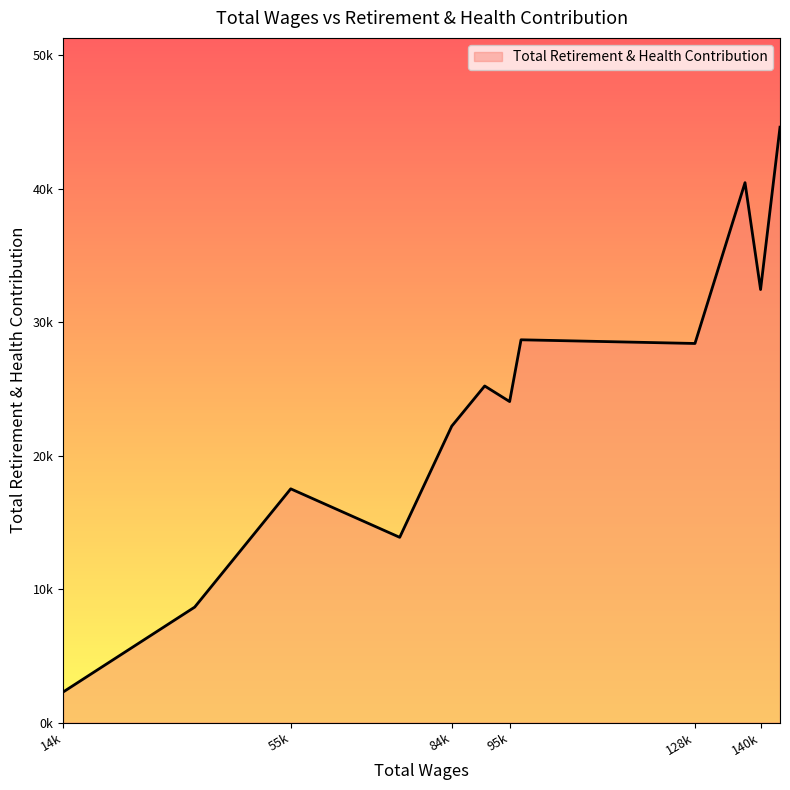

Does the chart display data point markers on the line(s)?

No